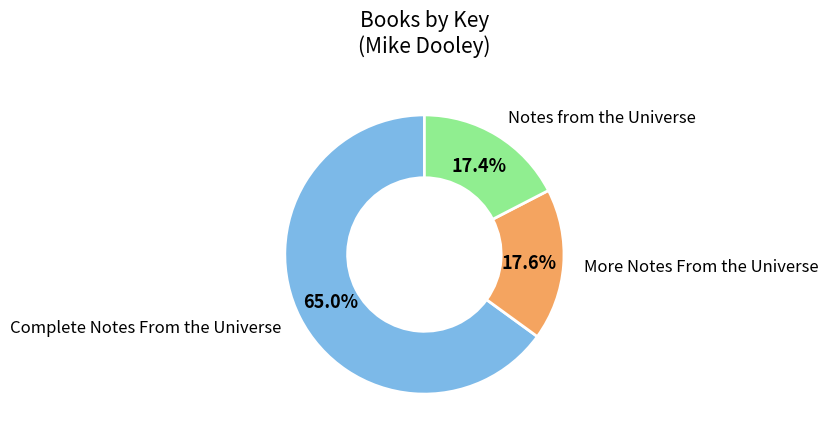

Is the sum of More Notes From the Universe and Complete Notes From the Universe greater than half?

Yes